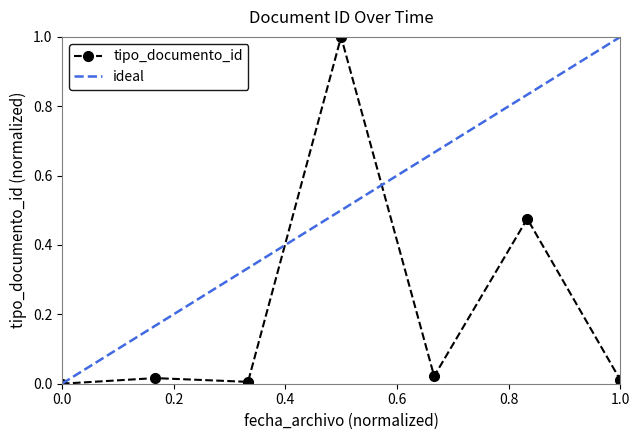

Is it true that tipo_documento_id equals -0.4 at 0.0?

False